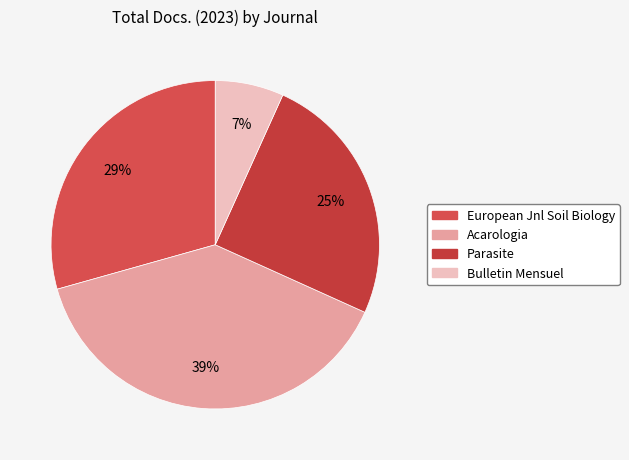

How many segments does this pie chart have?

4